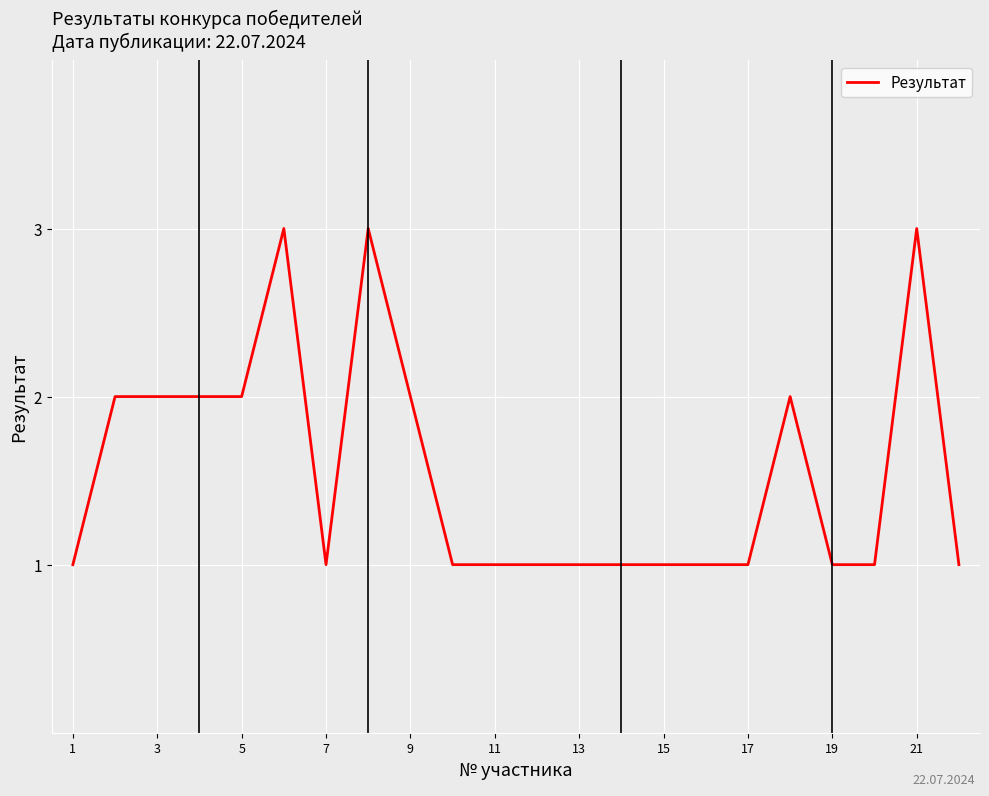

What is the greatest value displayed?

3